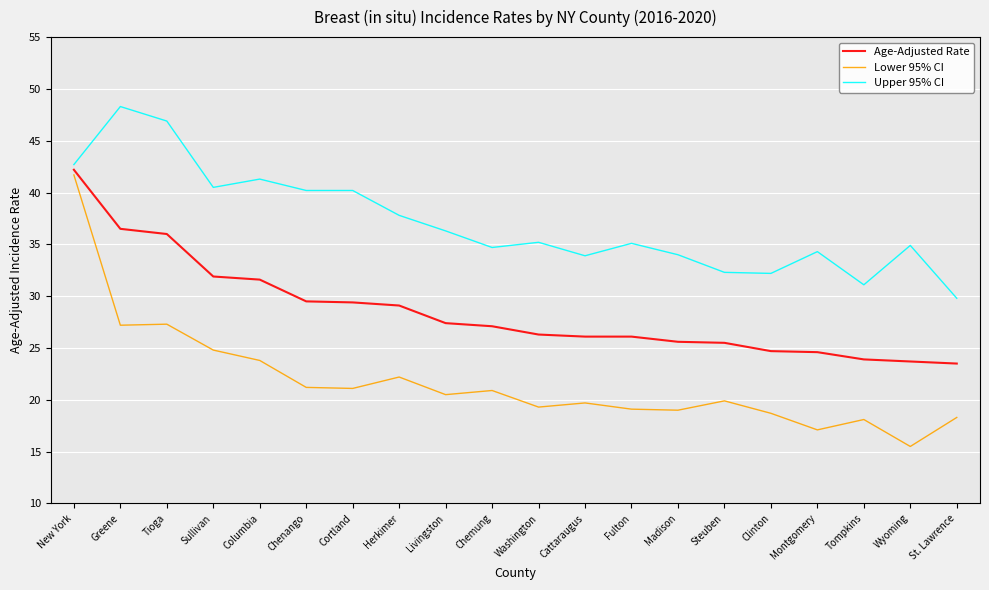

The Lower 95% CI series shows 19.3 at Washington. True or false?

True